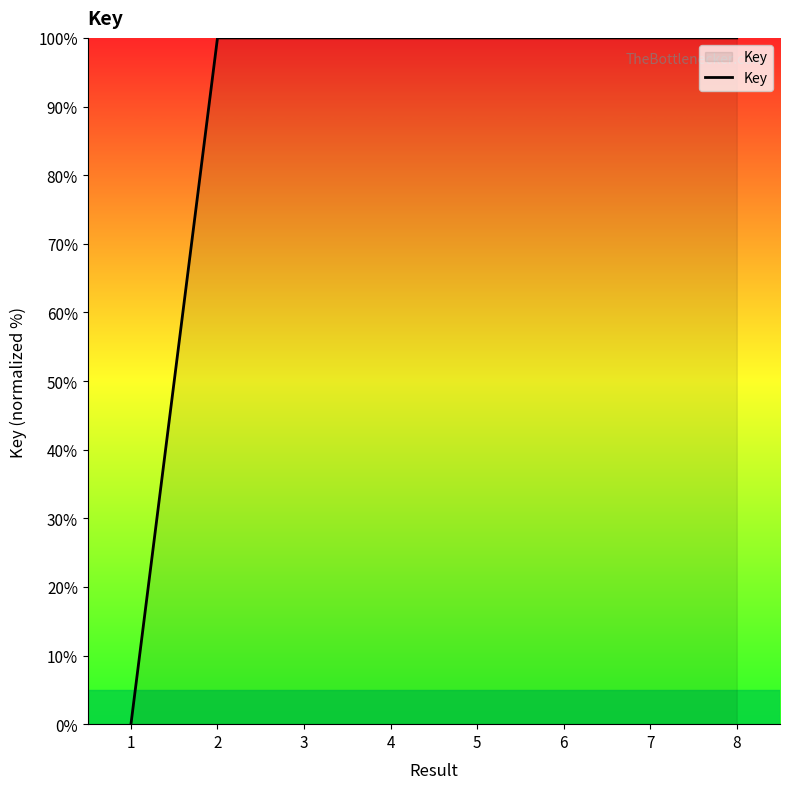

The value at 4 is 100.0. True or false?

True